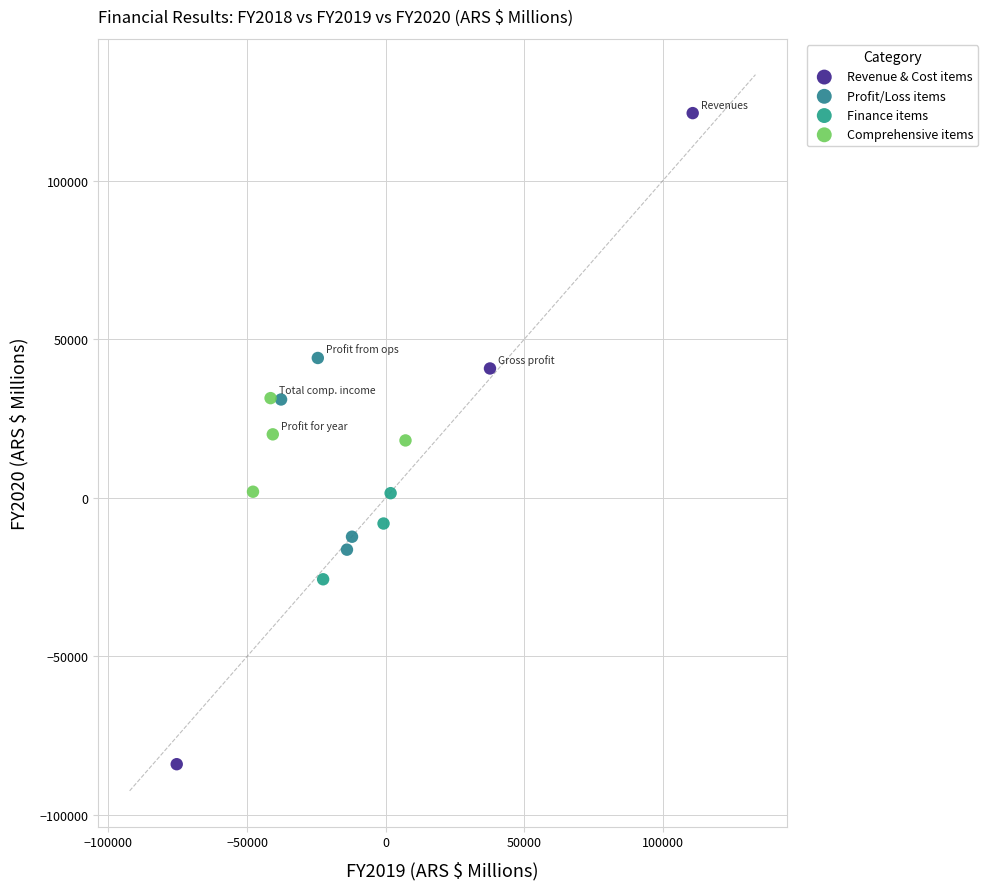

Which series has the largest Y range (max minus min)?

Revenue & Cost items